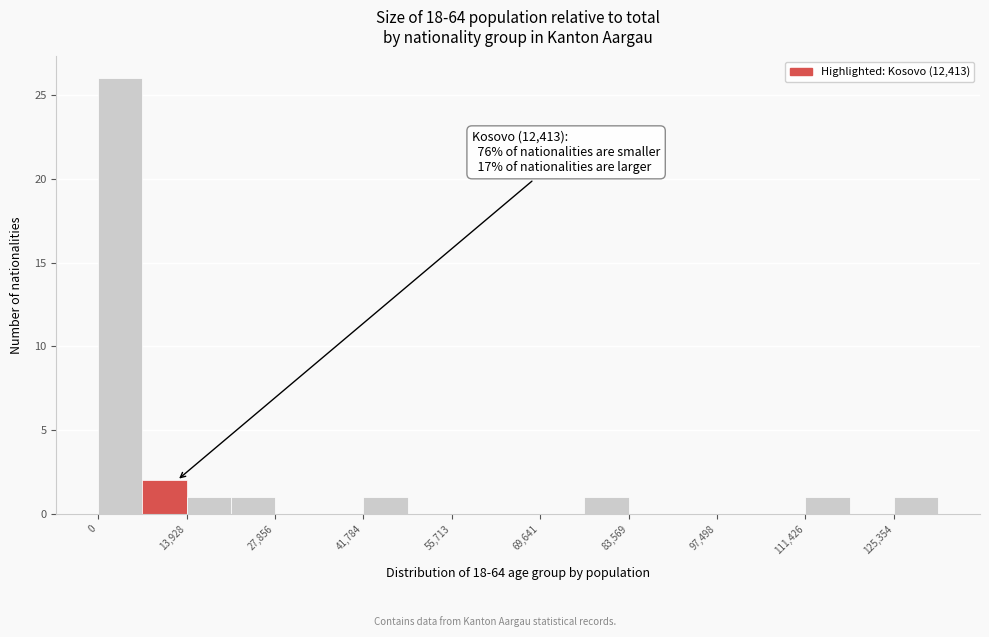

Read against the x-axis, roughly where is the centre of the tallest bar?

4000